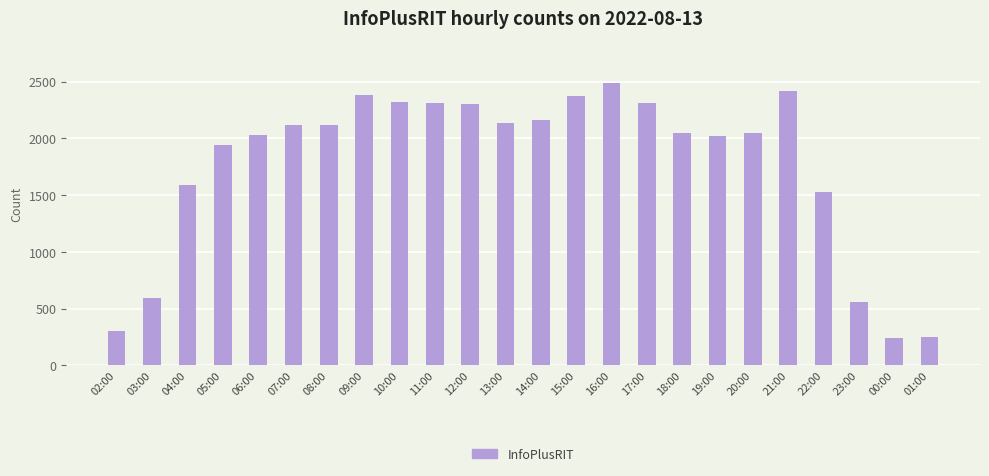

Approximately how many times larger is the value at 03:00 compared to 21:00?

0.2